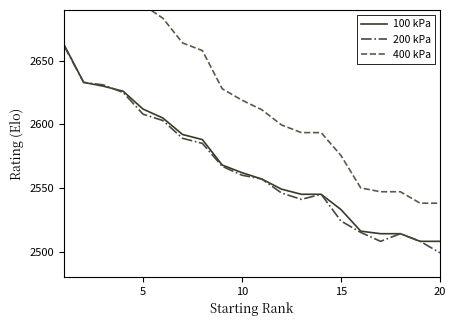

What is the difference between the maximum and minimum values in the 400 kPa series?

232.5